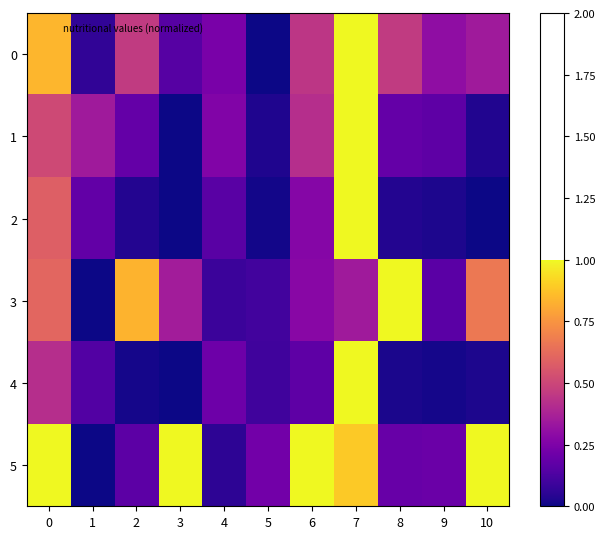

Reading left to right, extract all data points from this chart.

0: 0=0.8	1=0.1	2=0.5	3=0.2	4=0.2	5=0.0	6=0.4	7=1.0	8=0.5	9=0.3	10=0.3
1: 0=0.5	1=0.3	2=0.2	3=0.0	4=0.3	5=0.0	6=0.4	7=1.0	8=0.2	9=0.2	10=0.0
2: 0=0.6	1=0.2	2=0.0	3=0.0	4=0.2	5=0.0	6=0.3	7=1.0	8=0.0	9=0.0	10=0.0
3: 0=0.6	1=0.0	2=0.8	3=0.4	4=0.1	5=0.1	6=0.3	7=0.3	8=1.0	9=0.2	10=0.7
4: 0=0.4	1=0.1	2=0.0	3=0.0	4=0.2	5=0.1	6=0.2	7=1.0	8=0.0	9=0.0	10=0.0
5: 0=1.0	1=0.0	2=0.2	3=1.0	4=0.1	5=0.2	6=1.0	7=0.9	8=0.2	9=0.2	10=1.0